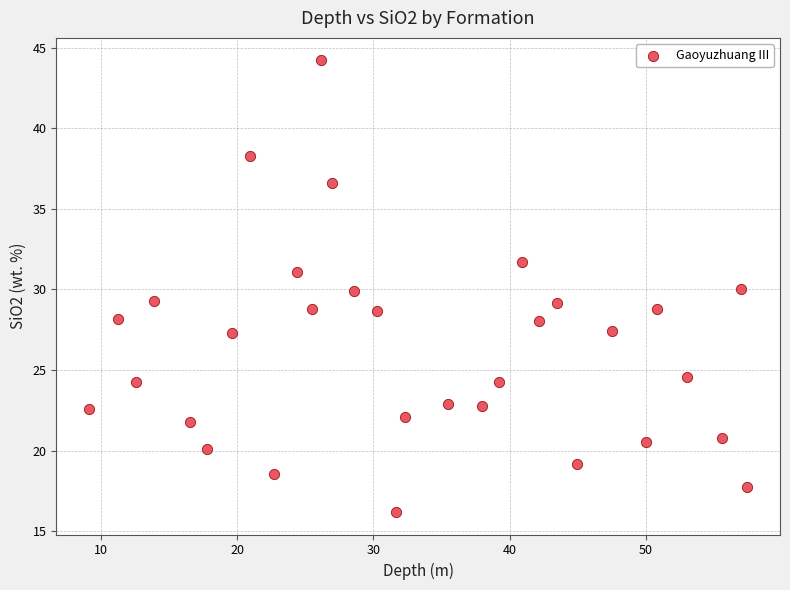

What is the range of Y values (max minus min)?

28.0